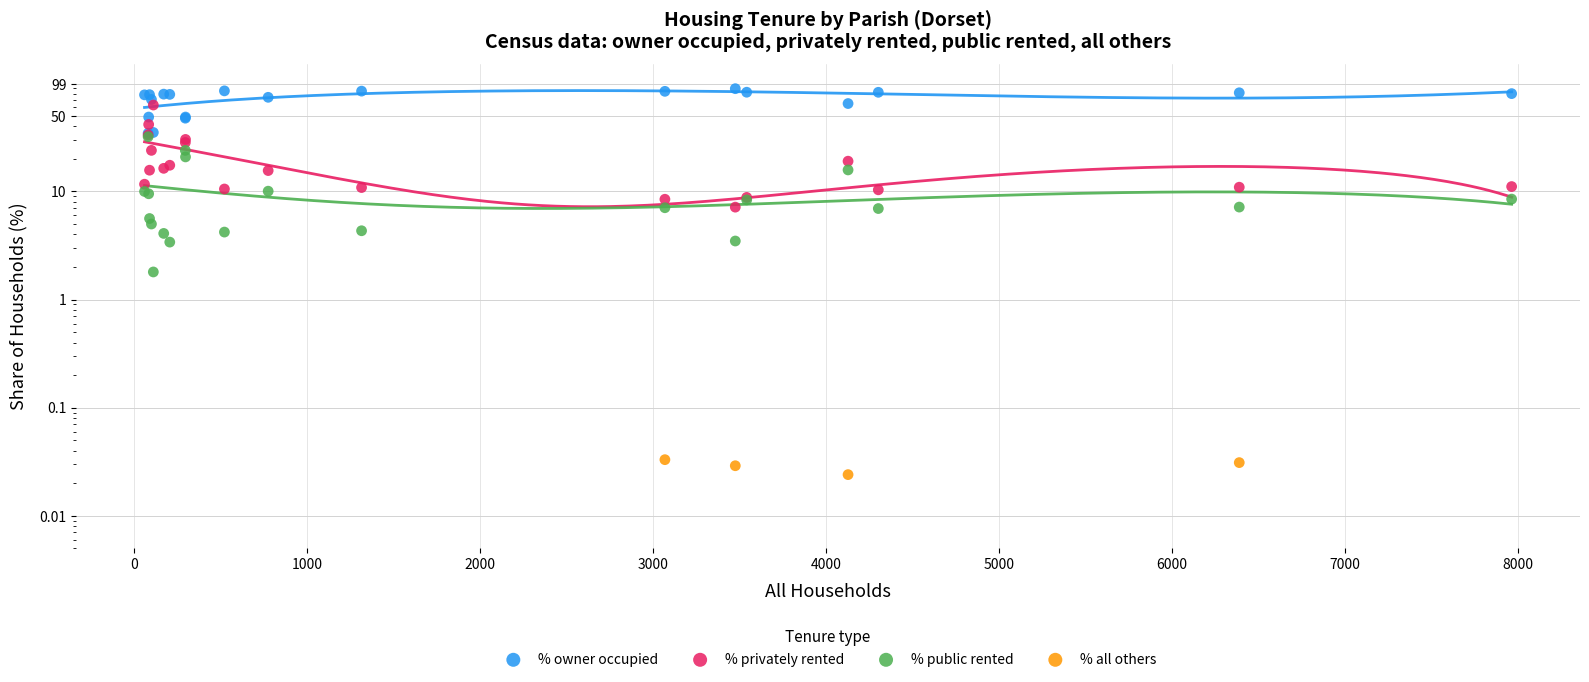

Is the value of % owner occupied at 1000 greater than the value of % privately rented at 0?

Yes